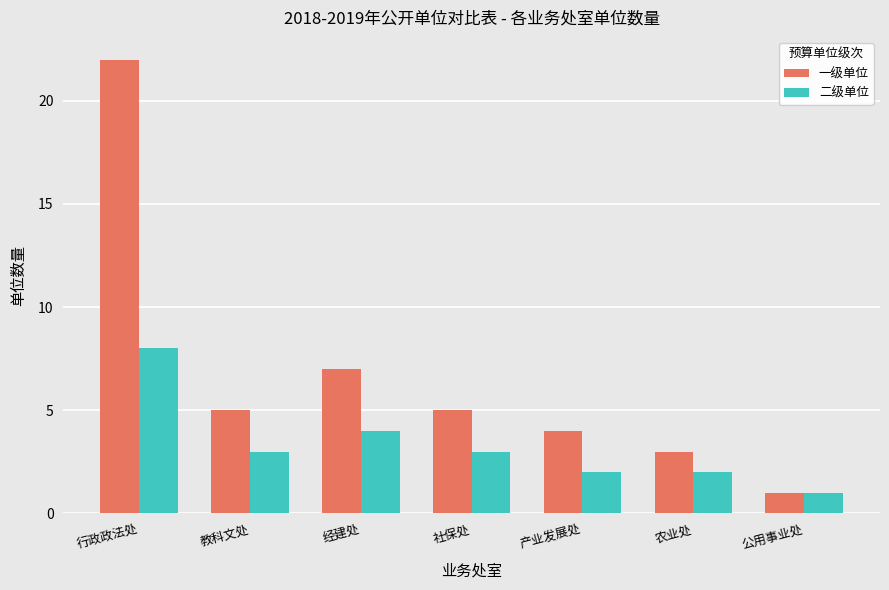

Reading left to right, what are all the values shown in this chart?

一级单位: 22	5	7	5	4	3	1
二级单位: 8	3	4	3	2	2	1